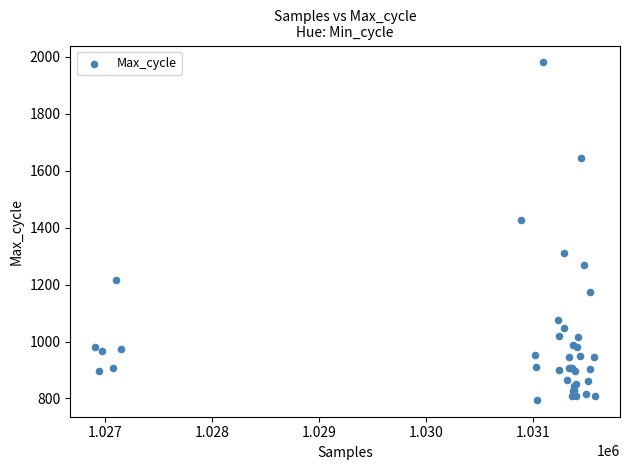

What Y value in the scatter plot is closest to 1388?

1426